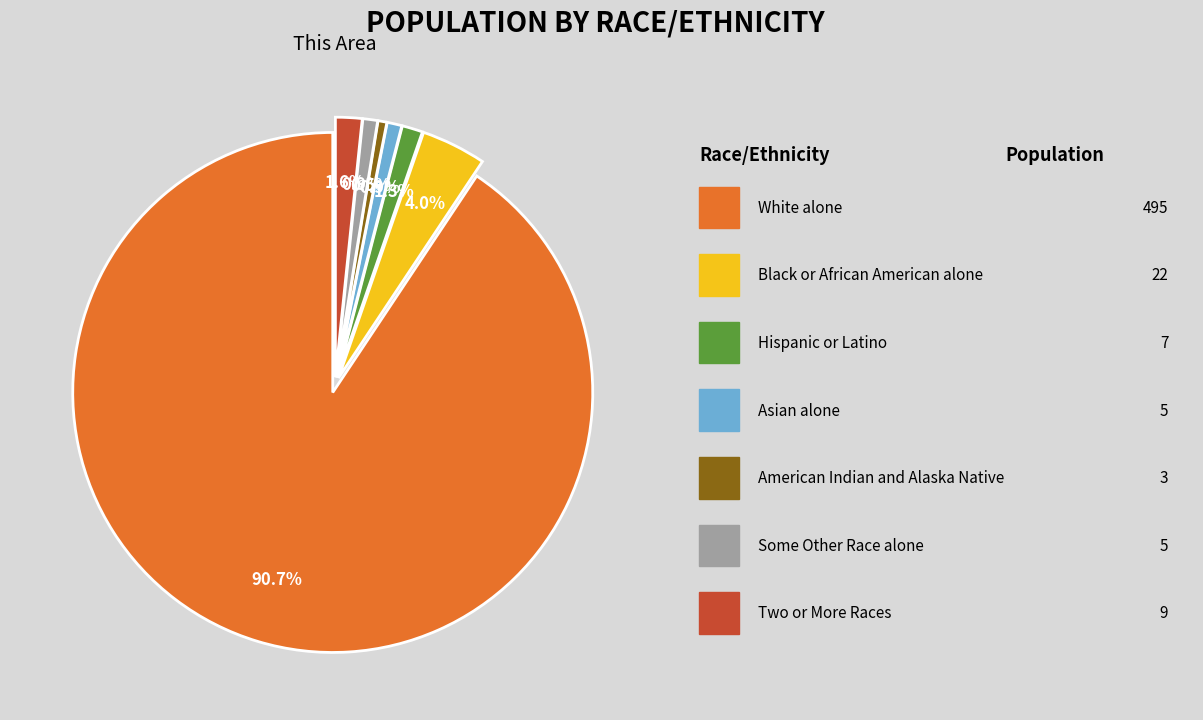

Does any single category account for the majority?

Yes